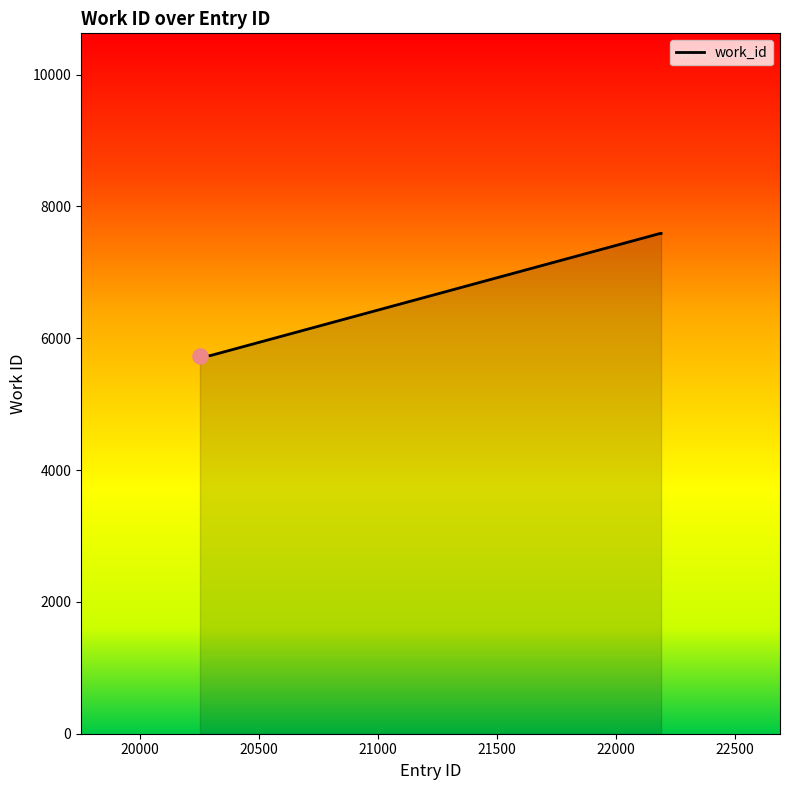

What is the maximum value shown in the chart?

7591